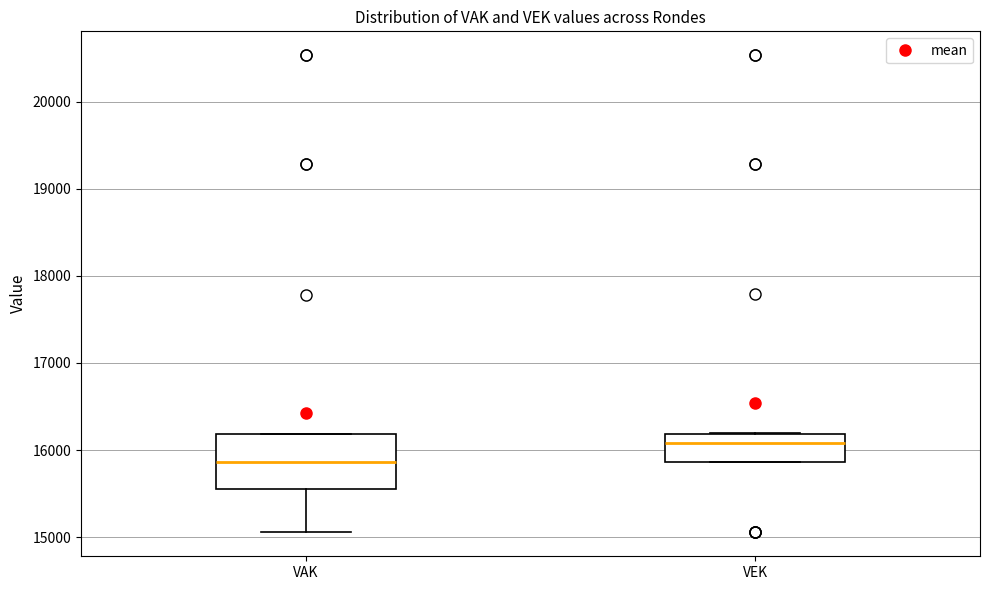

Which box is the tallest, from its lower edge to its upper edge?

VAK